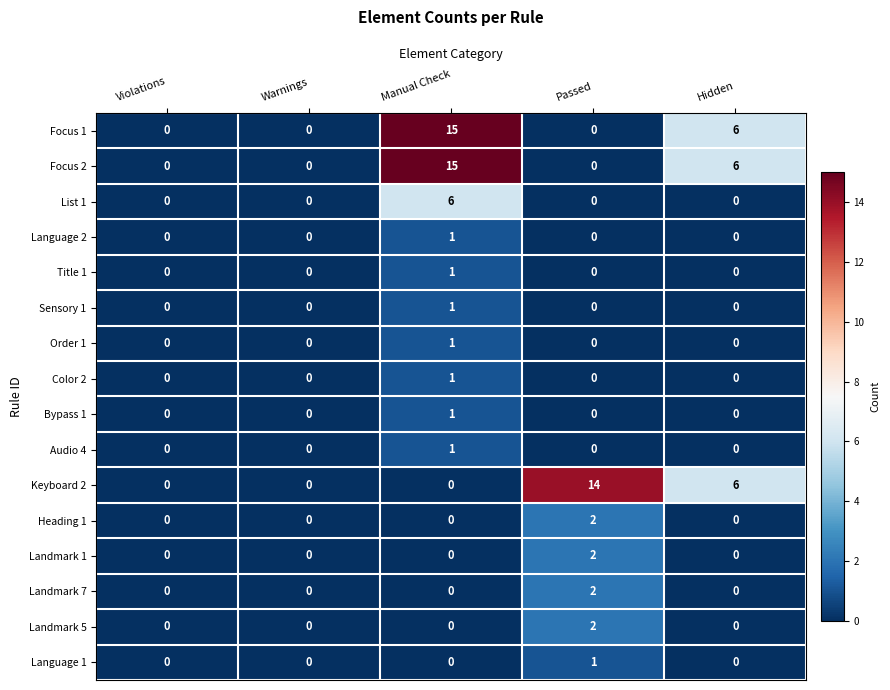

Which series changed the most between Violations and Passed?

Keyboard 2